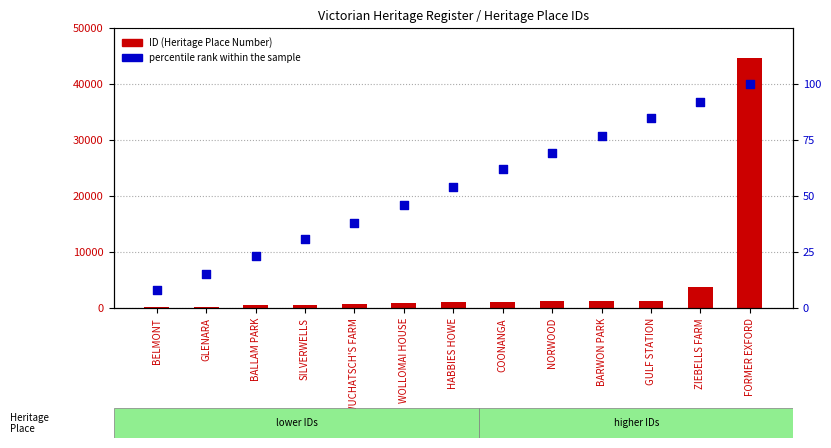

Which series reaches the maximum Y coordinate?

ID (Heritage Place Number)